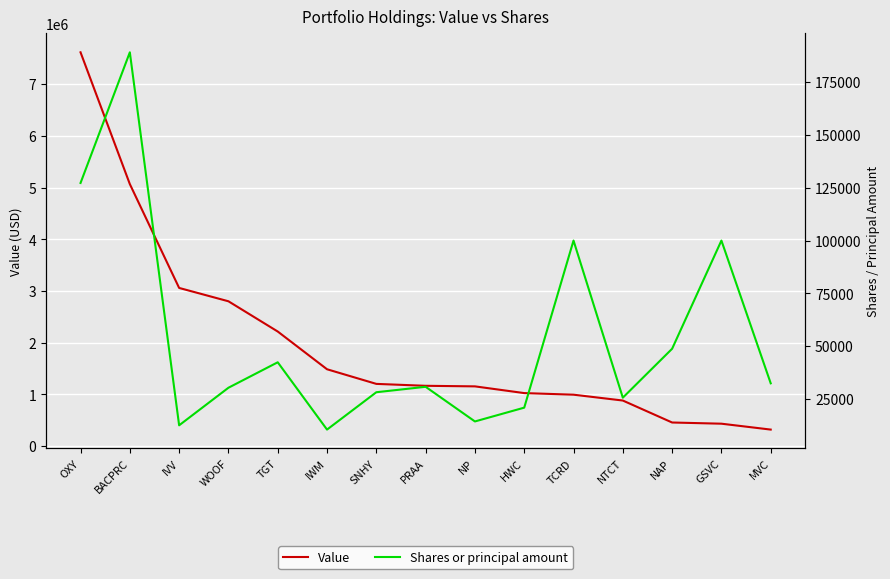

What is the difference between the second highest and minimum values in the Shares or principal amount series?

116700